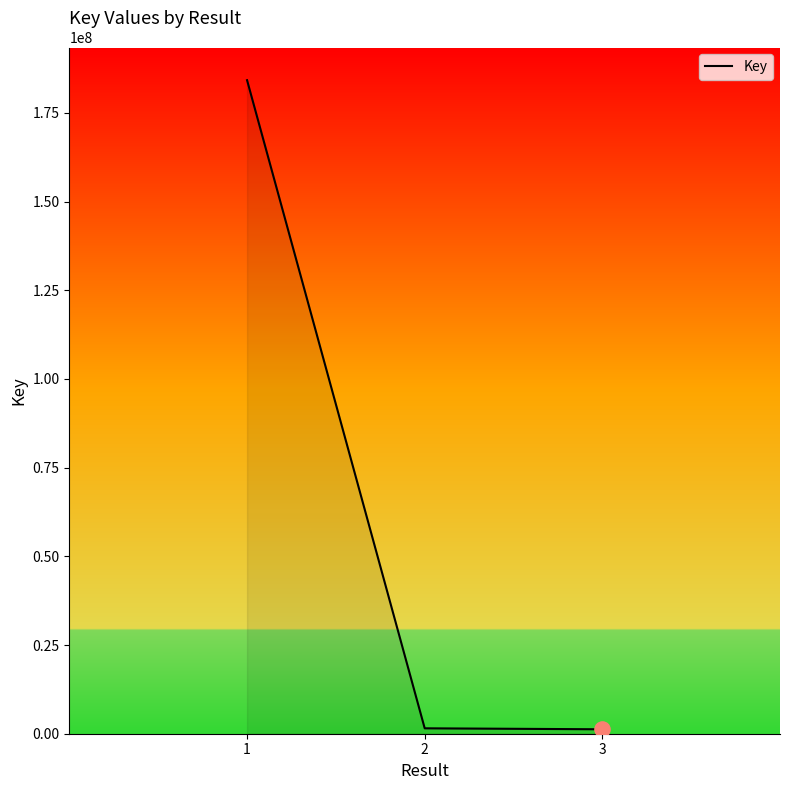

What is the change in value from 2 to 3?

-275980